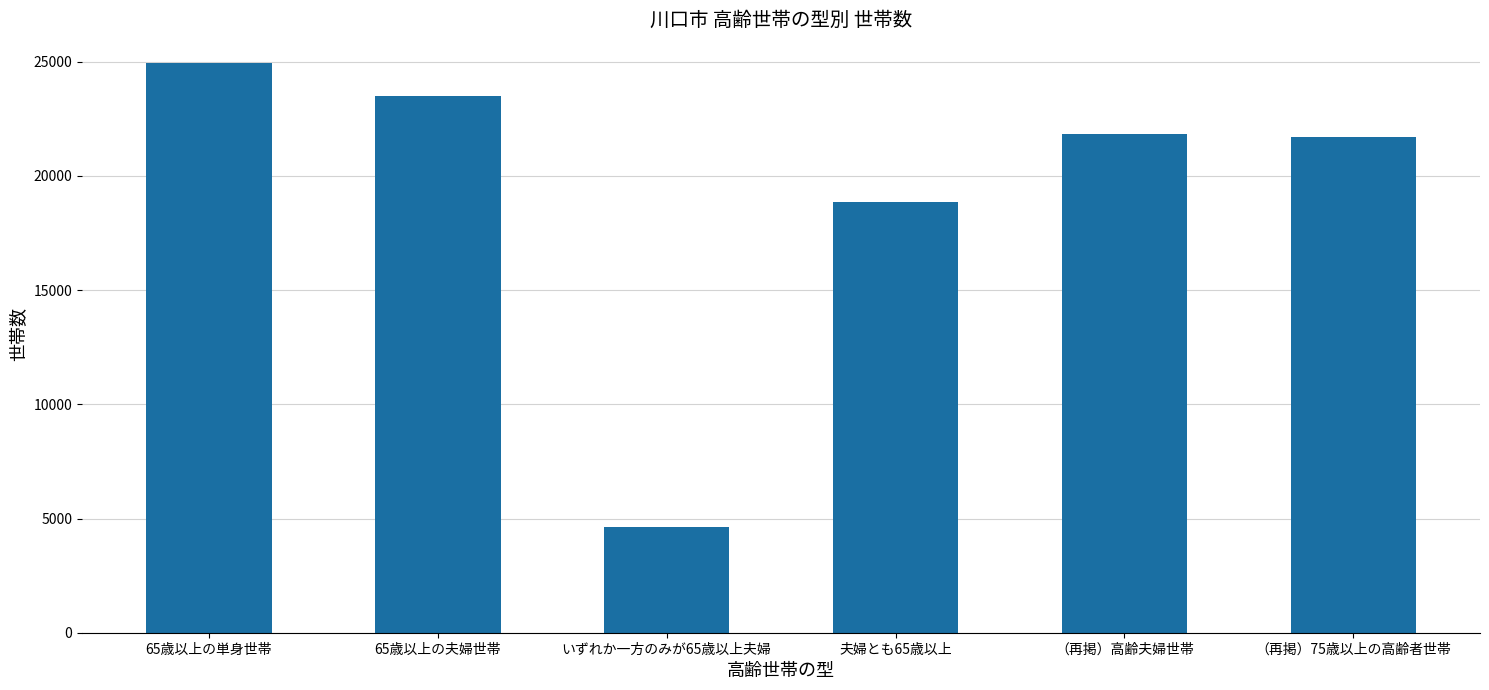

What position from the right is 65歳以上の夫婦世帯?

5